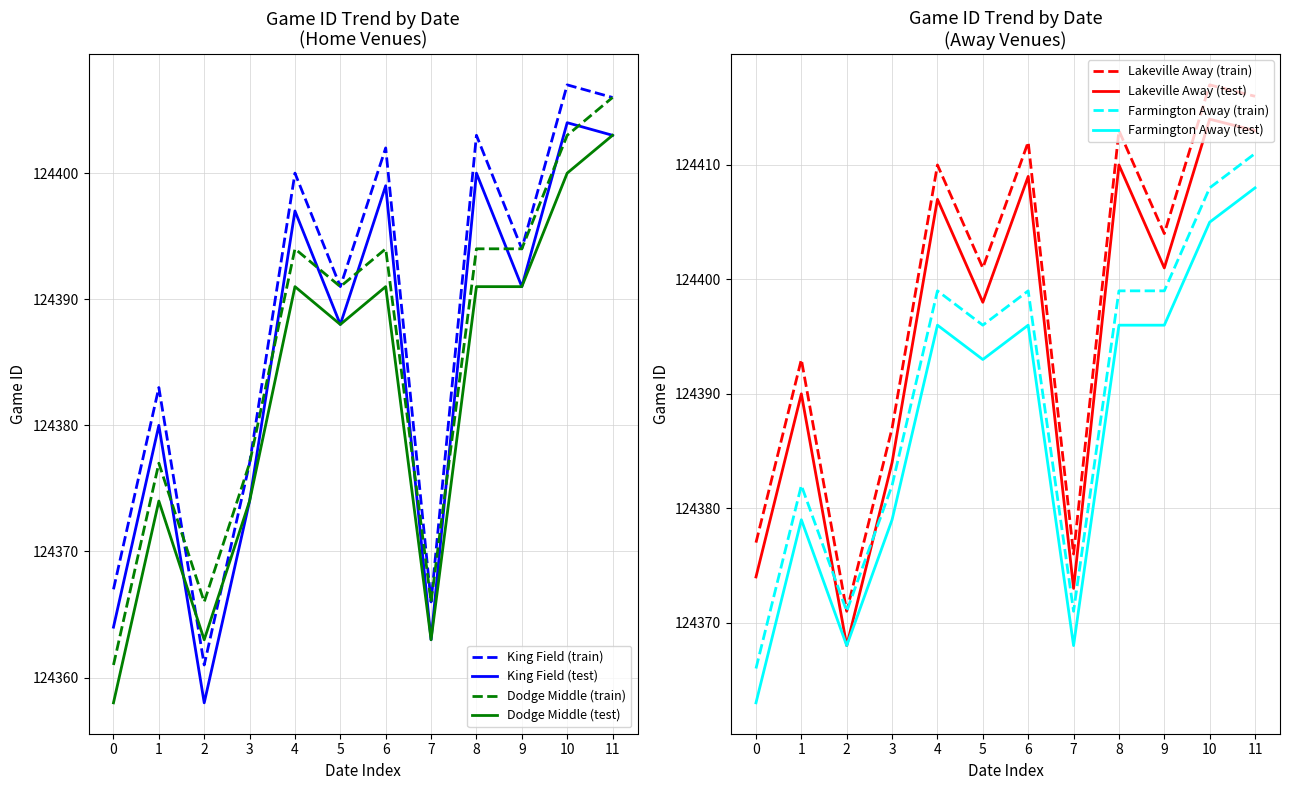

True or false: Dodge Middle (test) and Dodge Middle (train) cross at least once.

False